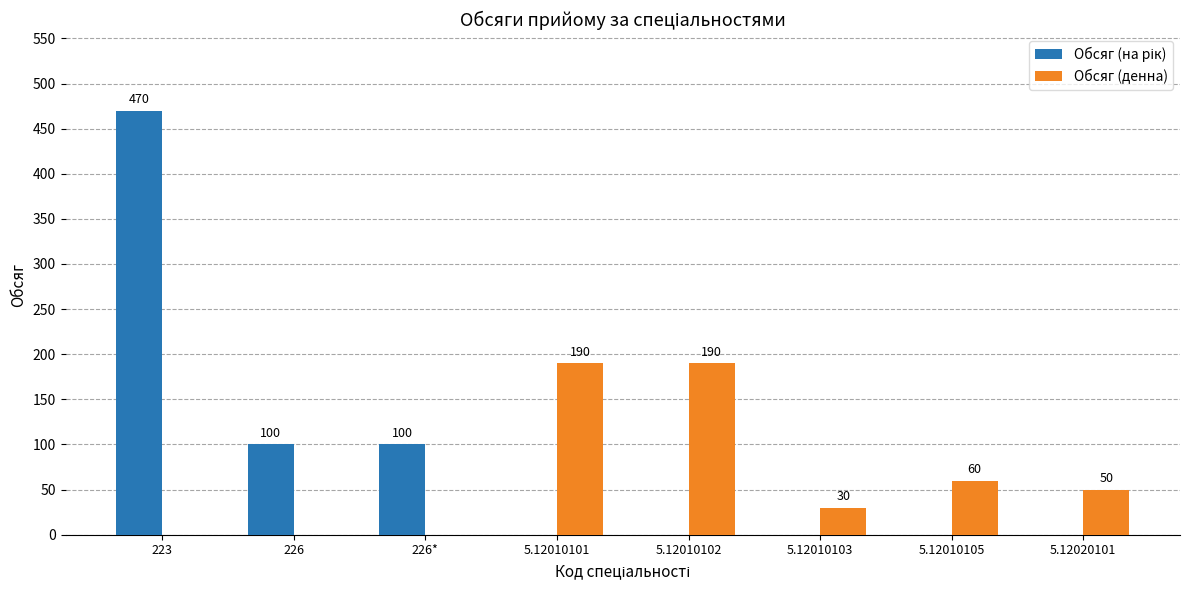

What is the total value across all series at 226?

100